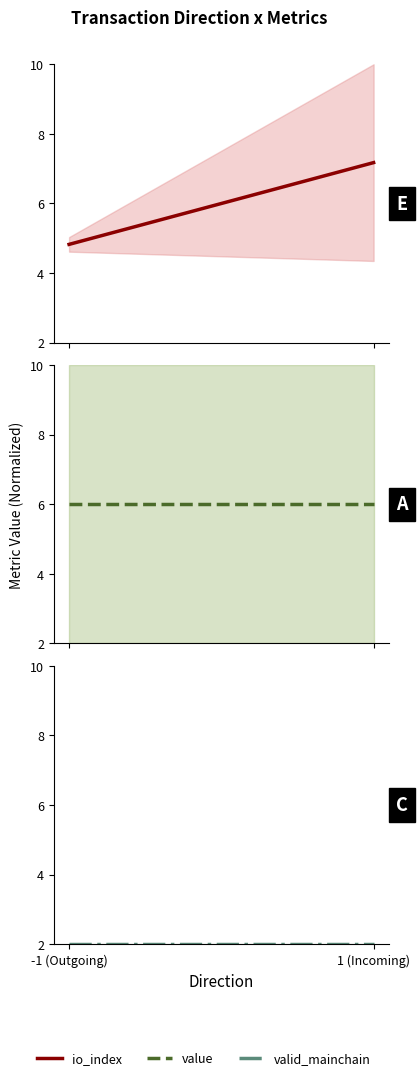

At which label is io_index closest to 6?

-1 (Outgoing)